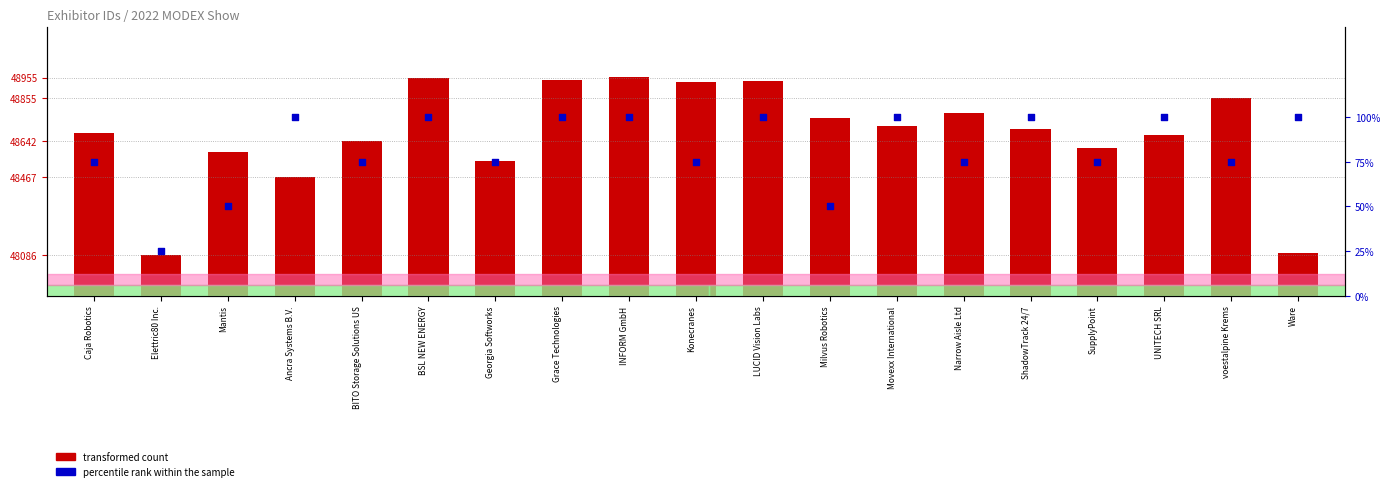

Which series has the widest spread of Y values?

transformed count